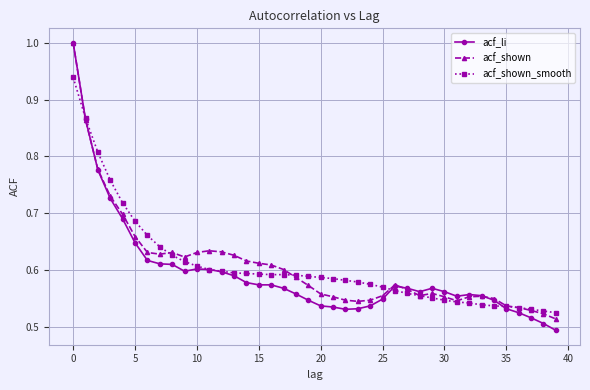

In acf_shown, how many points are lower than both neighbors (excluding endpoints)?

5